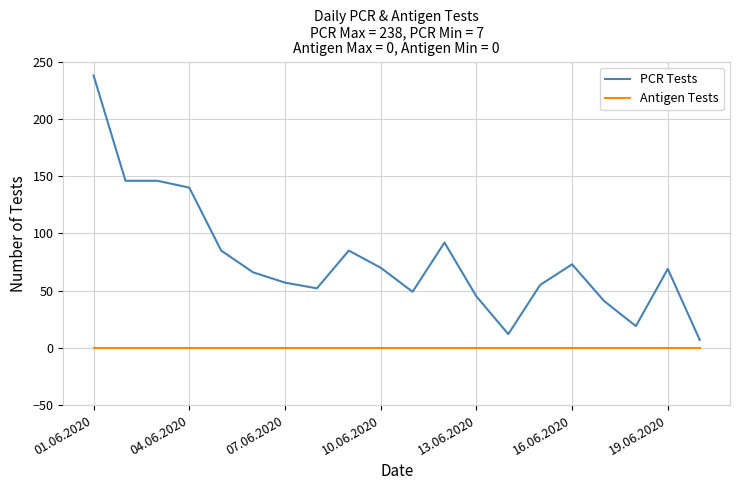

True or false: PCR Tests and Antigen Tests intersect in this chart.

False